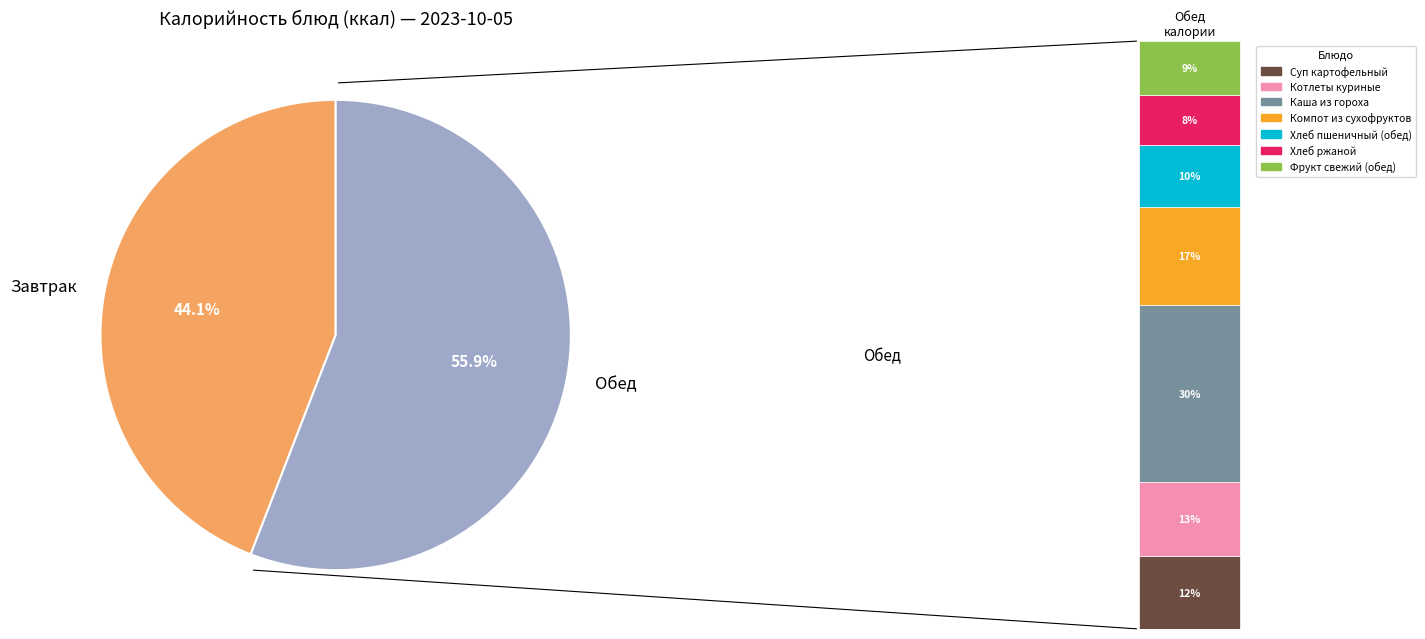

To the nearest percent, what percentage of the pie is Котлеты куриные?

7%